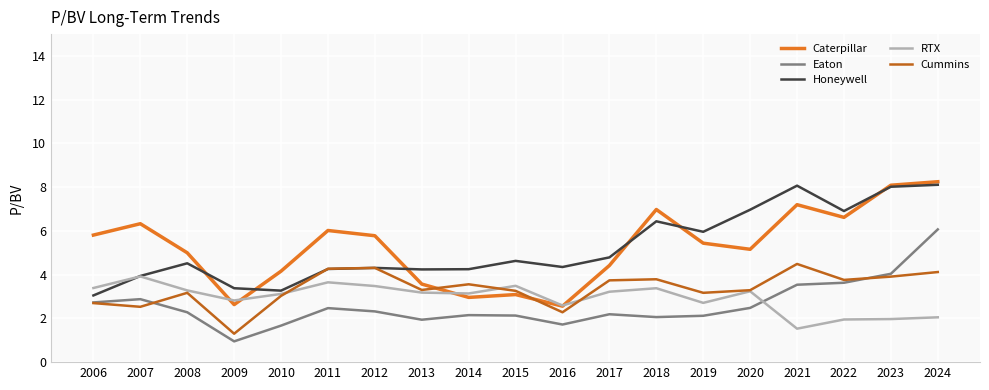

At which category is the sum across all series the highest?

2024